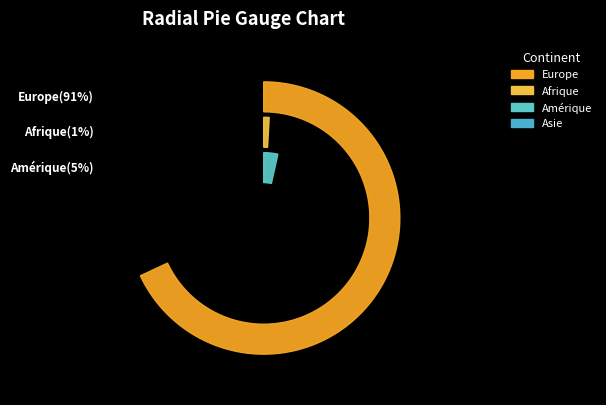

Combined, do Océanie and Asie account for over 50%?

No